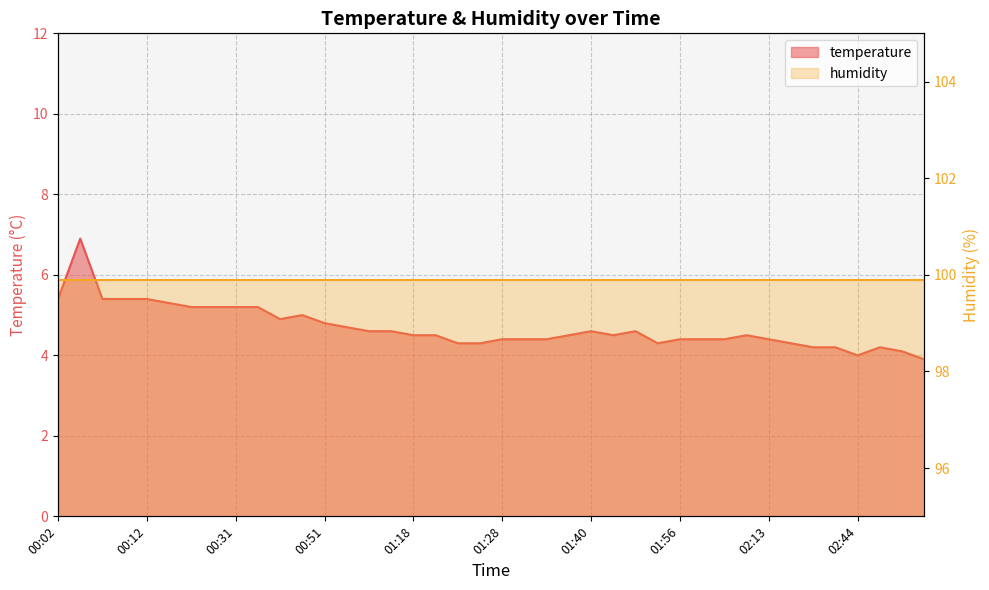

Which category has the highest value across all series?

00:04